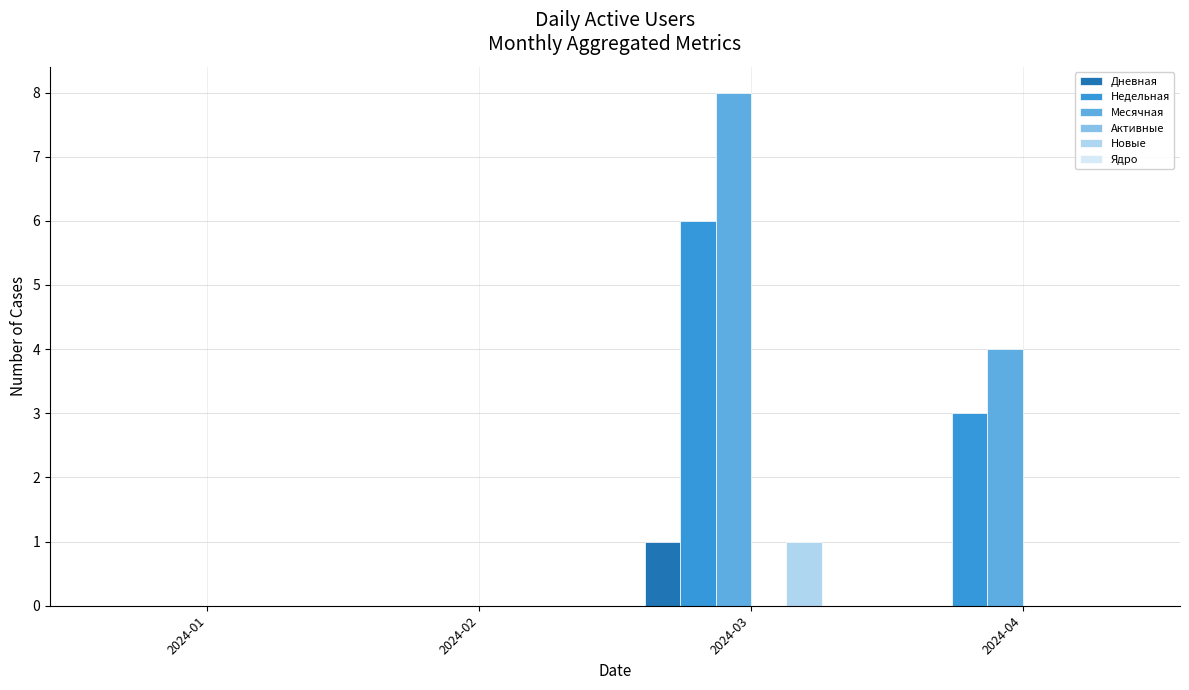

Which series changed the most between 2024-02 and 2024-04?

Месячная